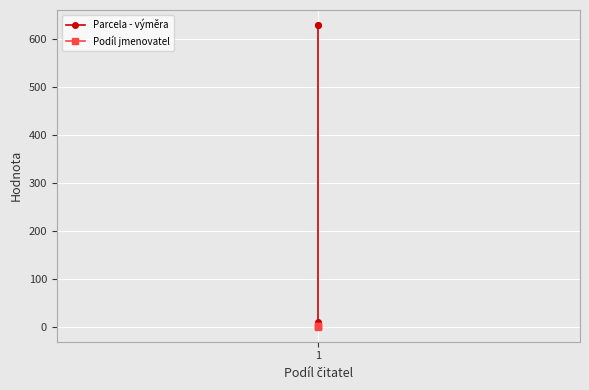

List the series in order of their peak value, highest first.

Parcela - výměra, Podíl jmenovatel